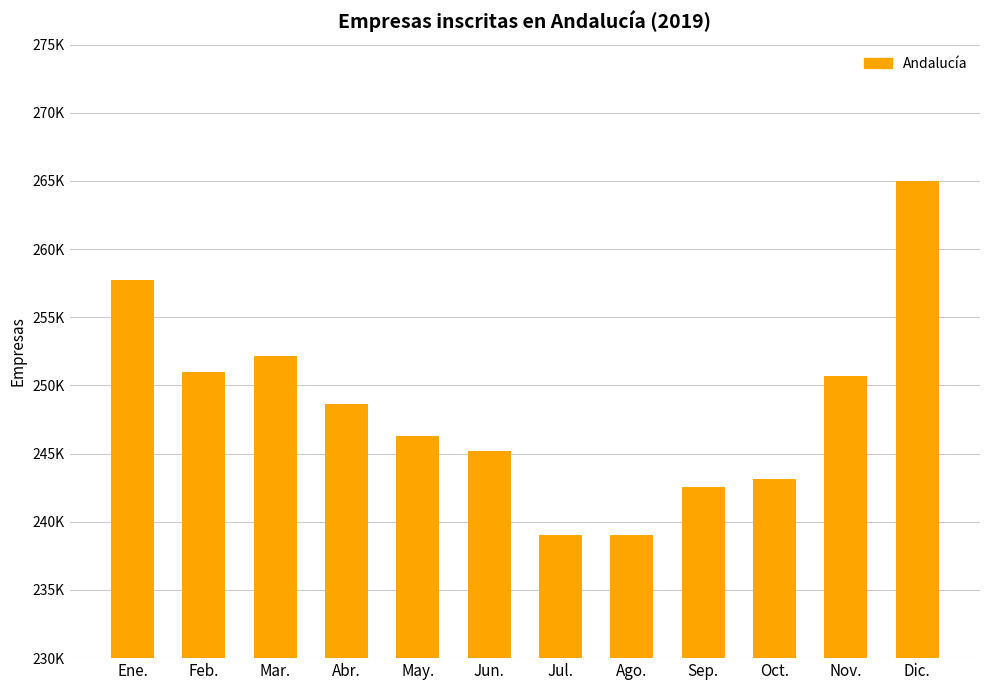

How many distinct data groups are displayed?

1